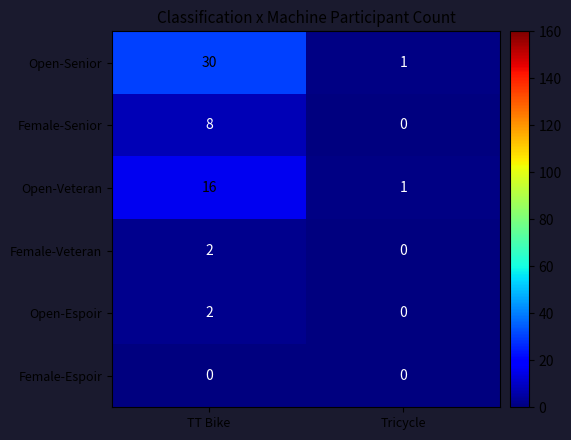

What is the difference between the highest and lowest values at Tricycle?

1